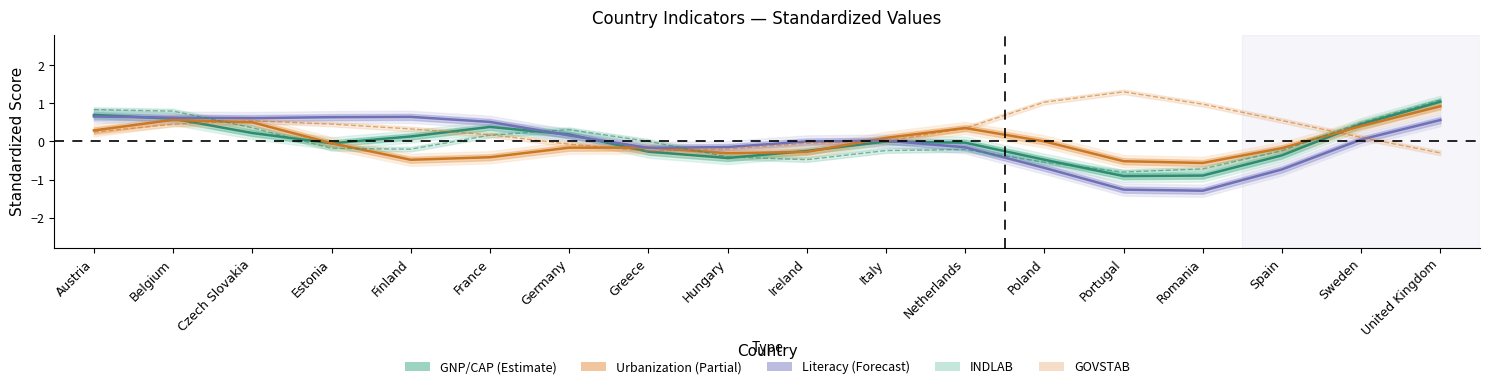

After their last crossing, which series has the higher values: GOVSTAB or Urbanization (Partial)?

Urbanization (Partial)